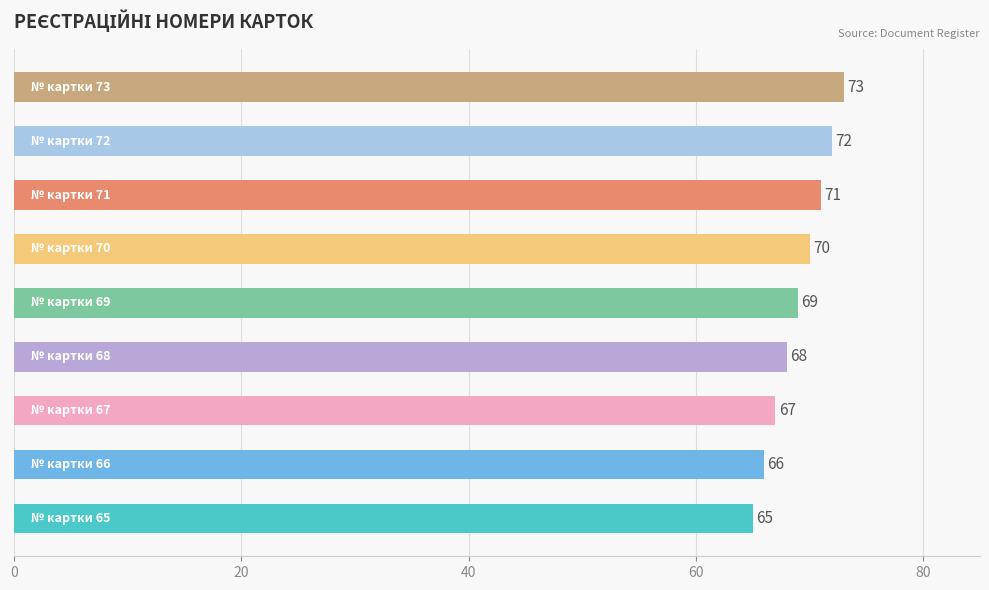

Reading bottom to top, what are all the values shown in this chart?

65	66	67	68	69	70	71	72	73